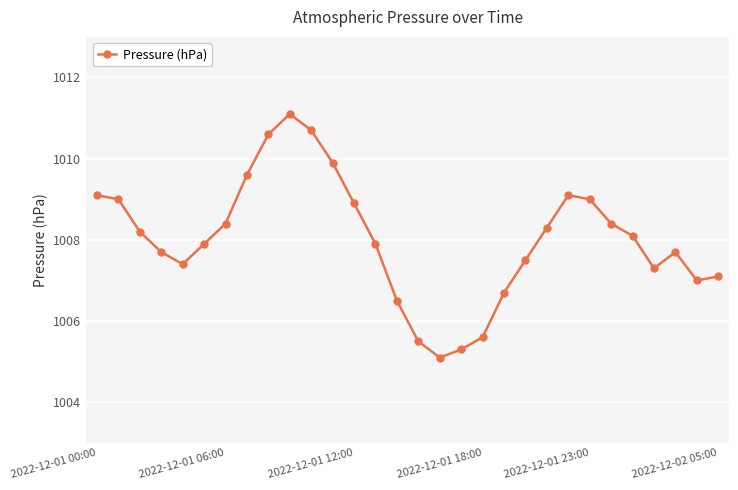

What is the smallest value displayed?

1005.1